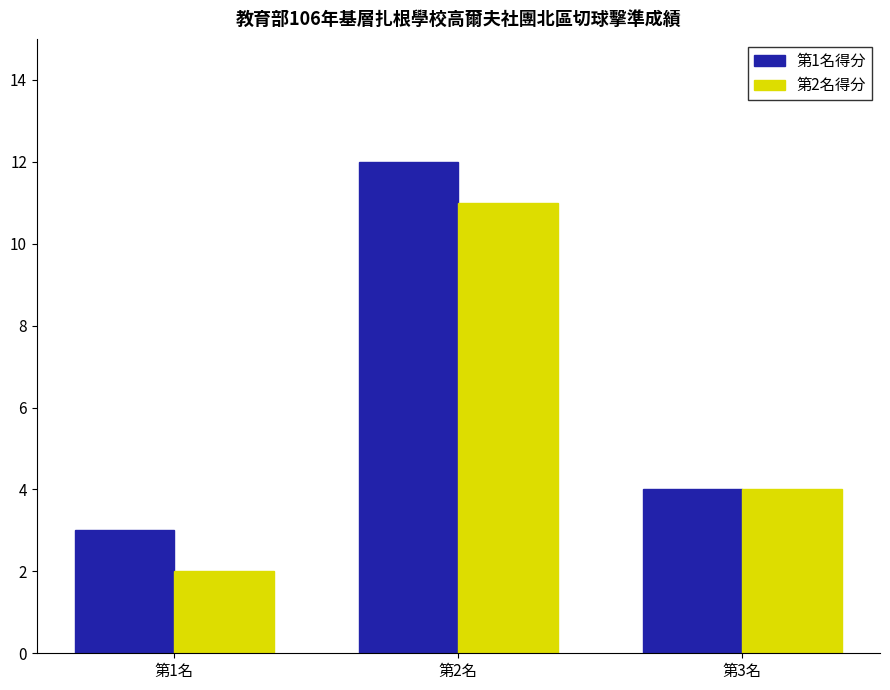

Reading left to right, list all the values displayed in this chart.

第1名得分: 第1名=3	第2名=12	第3名=4
第2名得分: 第1名=2	第2名=11	第3名=4